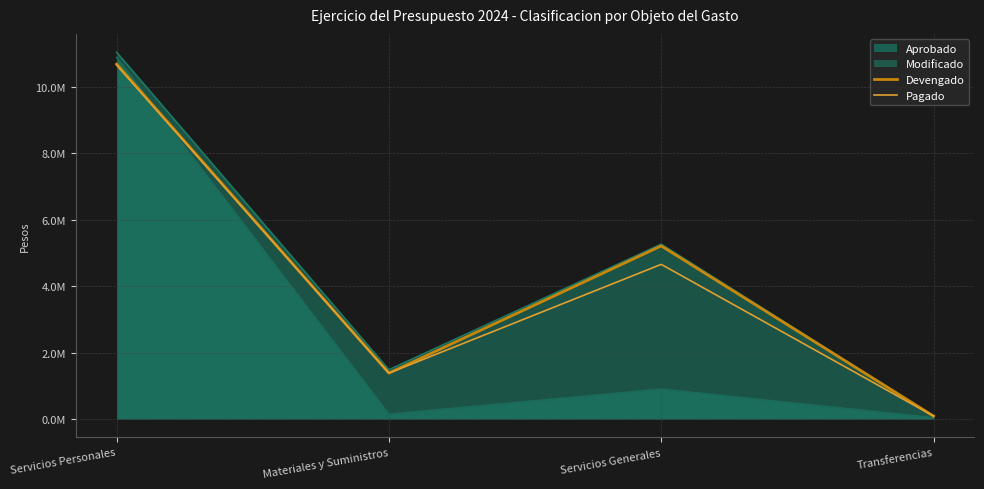

How many data points does each series have?

4